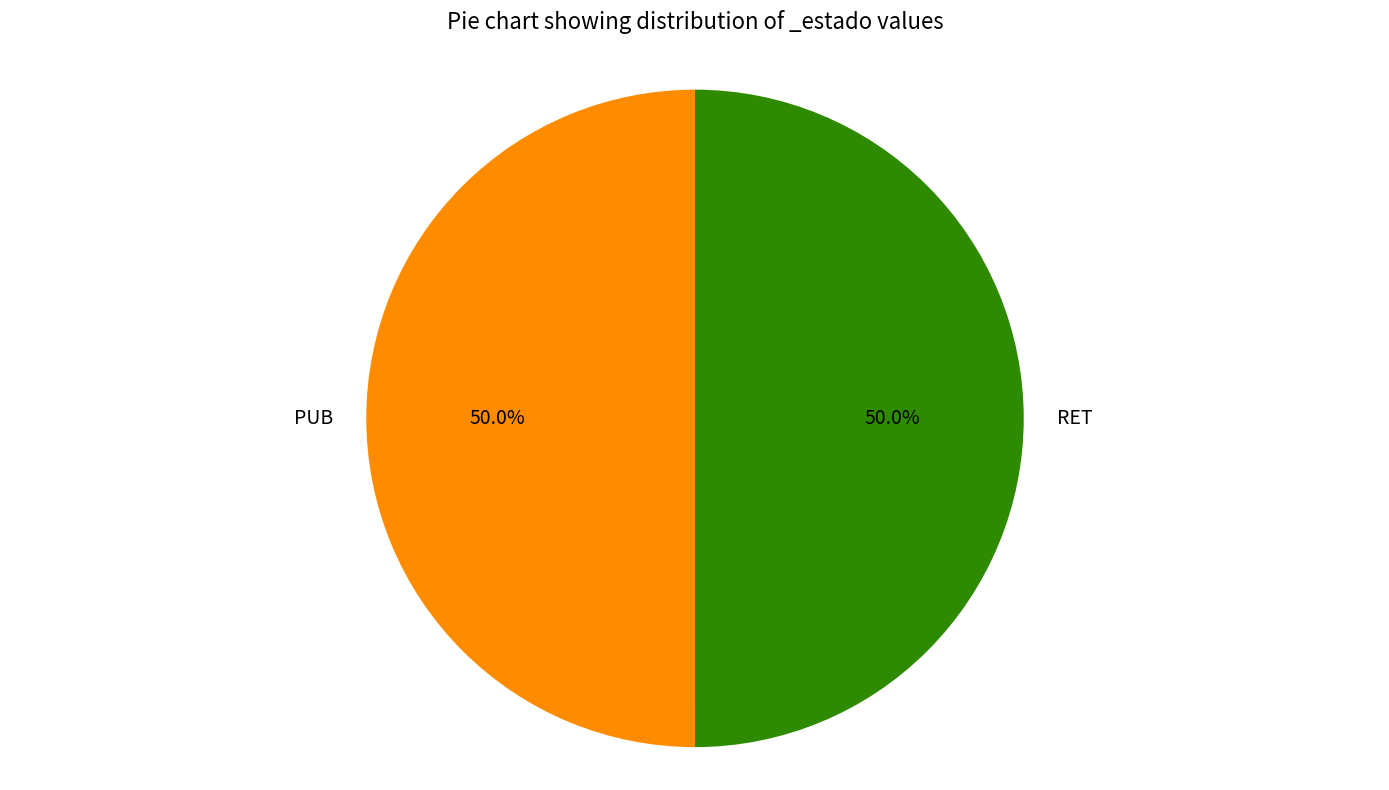

What is the ratio of the value at PUB to the value at RET?

1.0